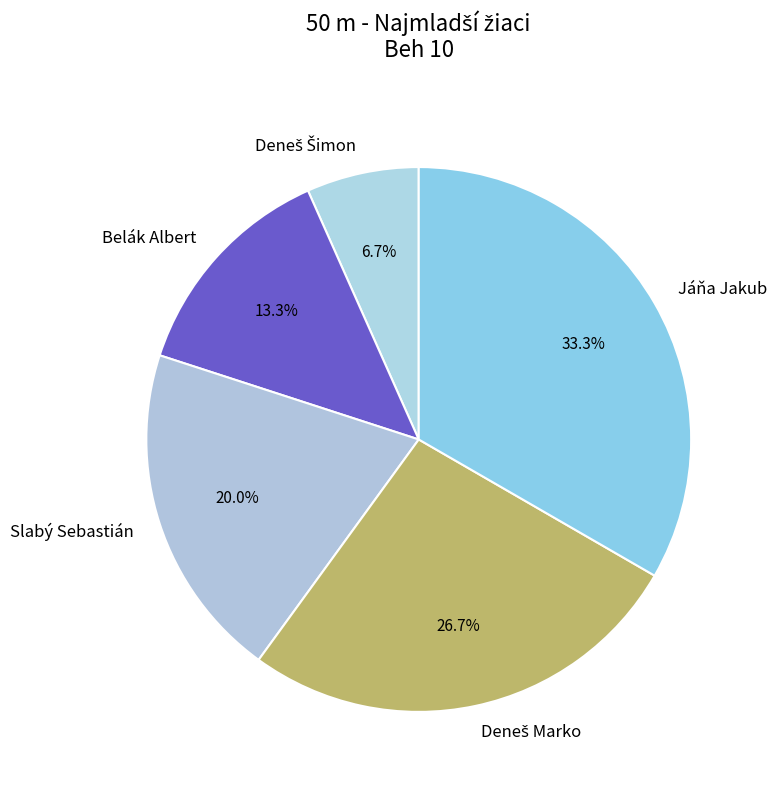

Which category has the biggest portion of the pie?

Jáňa Jakub